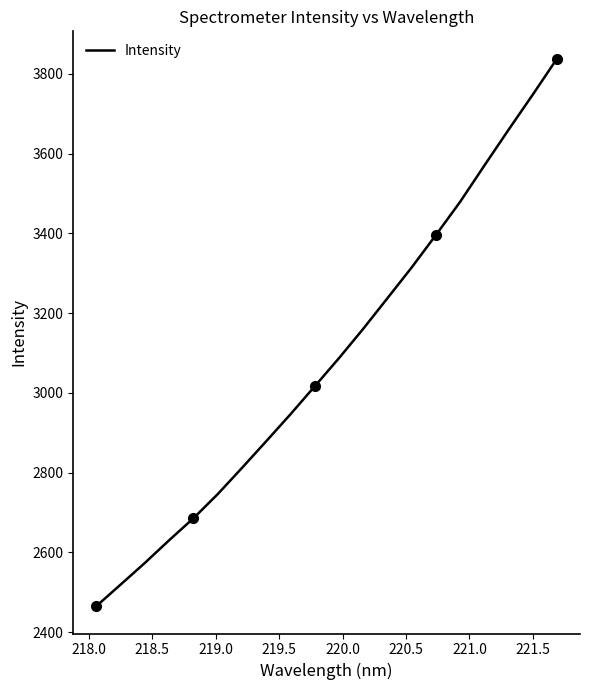

What is the smallest value displayed?

2465.5